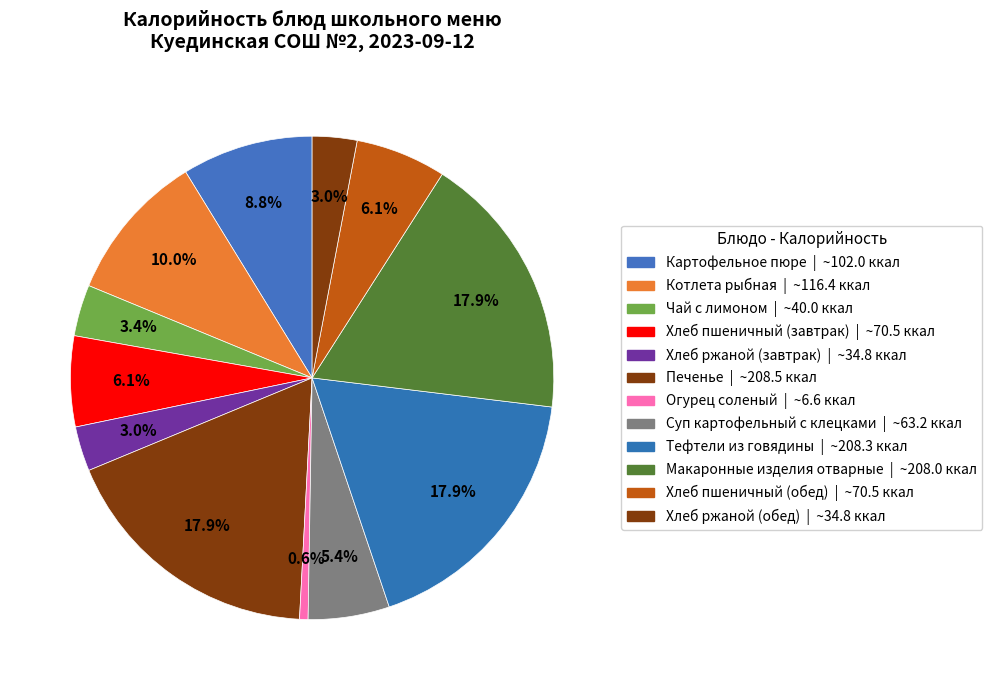

How many segments does this pie chart have?

12